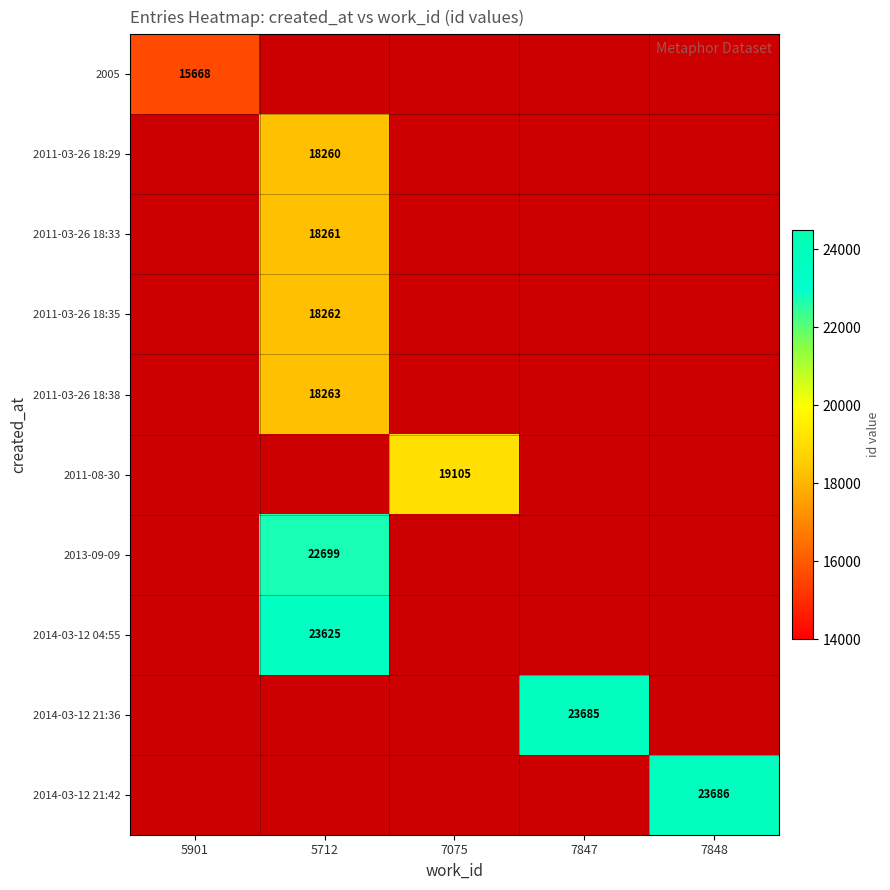

True or false: 2005 has a value of 6242 at 5901.

False